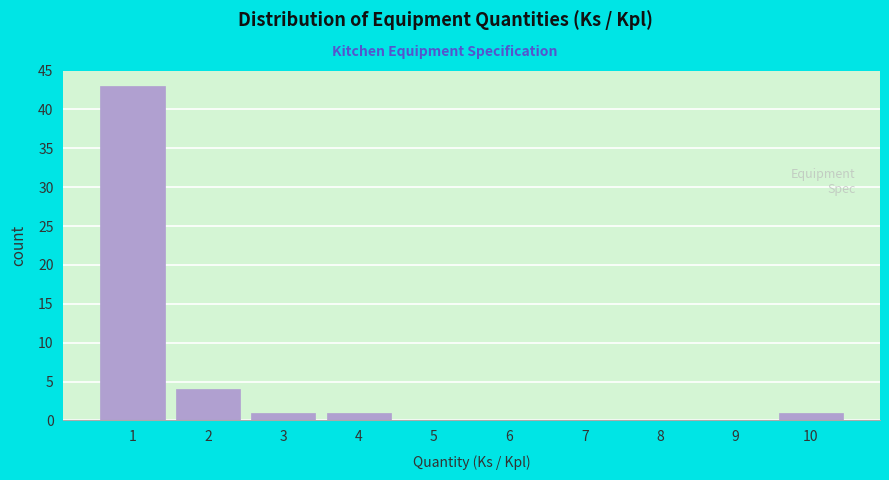

Reading left to right, what are all the values shown in this chart?

1=43	2=4	3=1	4=1	5=0	6=0	7=0	8=0	9=0	10=1